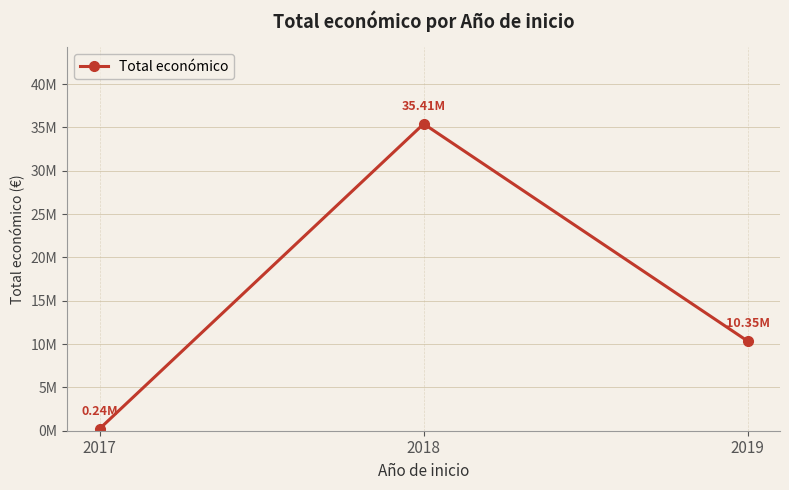

What is the smallest value displayed?

243724